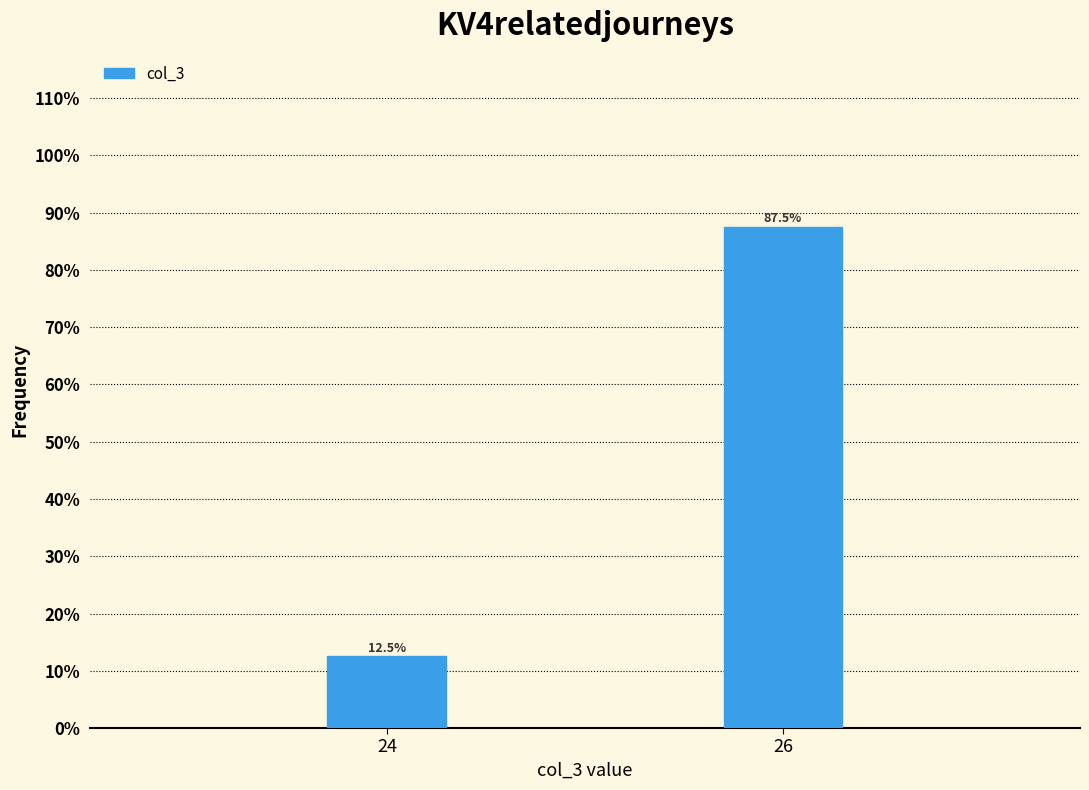

Reading left to right, extract all data points from this chart.

24=12.5	26=87.5